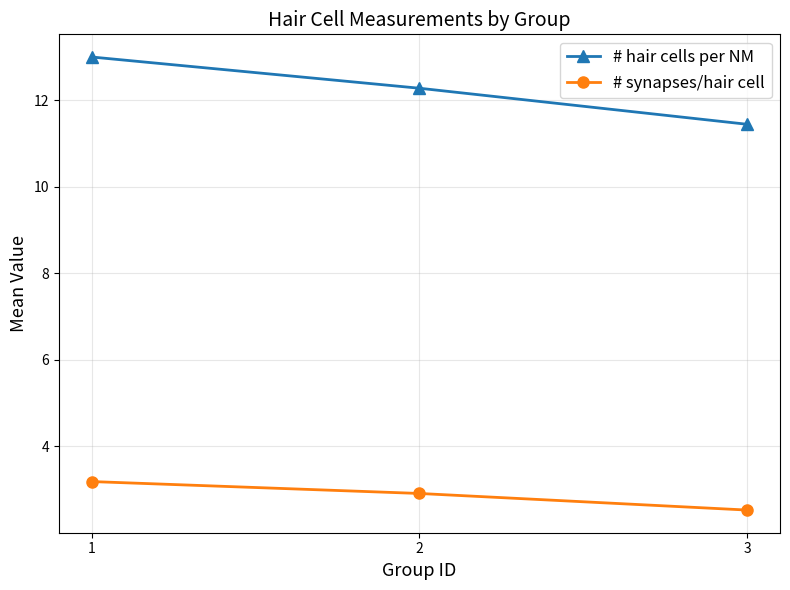

Which series changed the most between 2 and 3?

# hair cells per NM